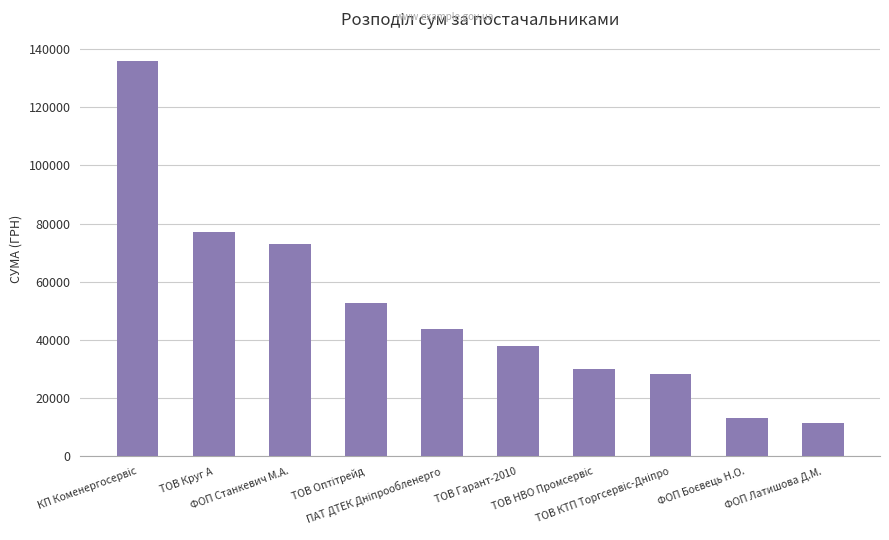

What is the average value?

50359.7